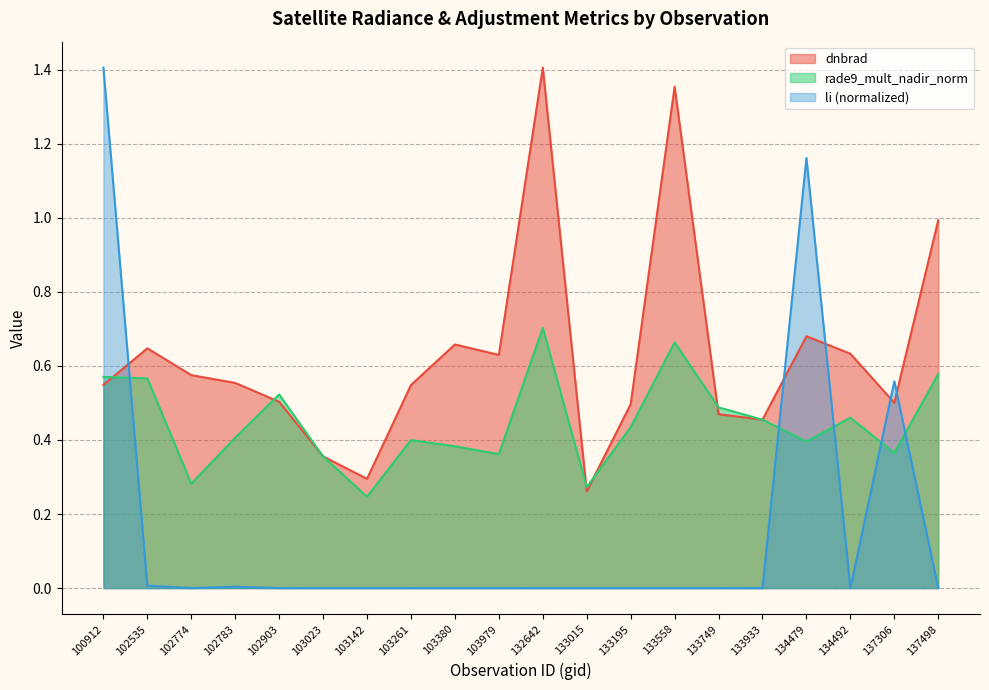

True or false: rade9_mult_nadir_norm has a value of 0.4 at 102783.

True